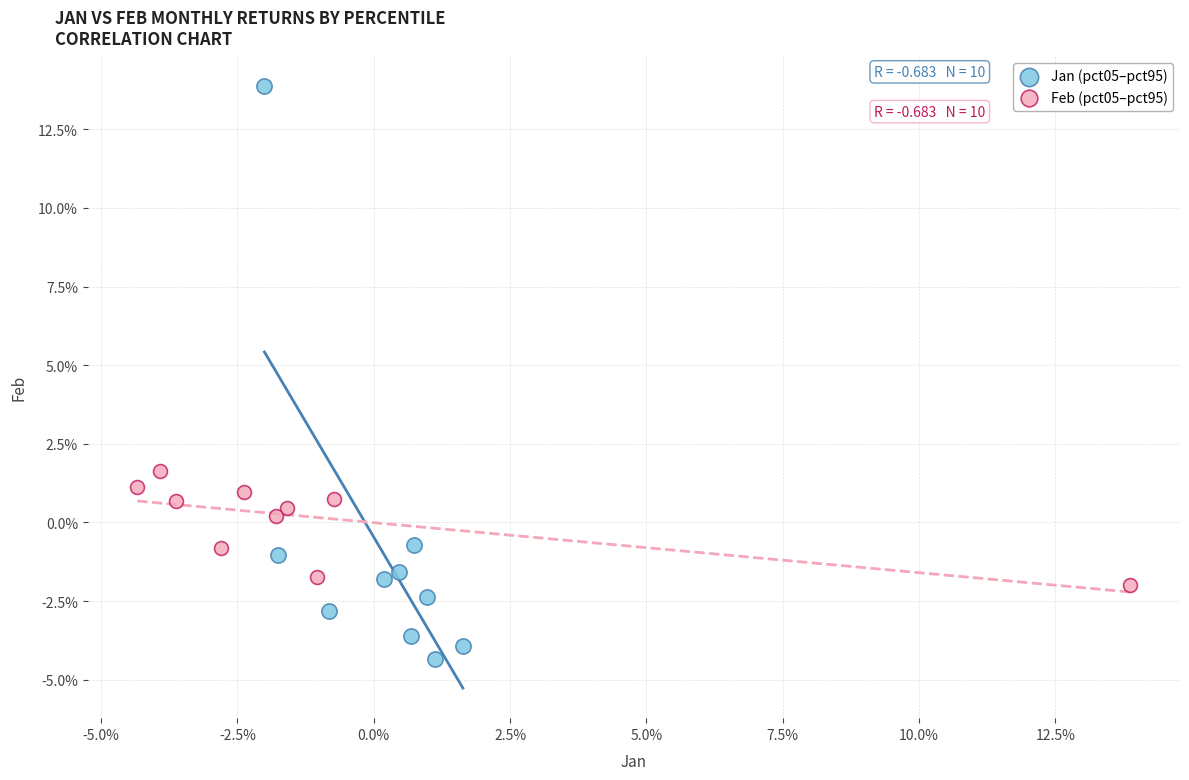

Which series reaches the minimum Y coordinate?

Jan (pct05–pct95)